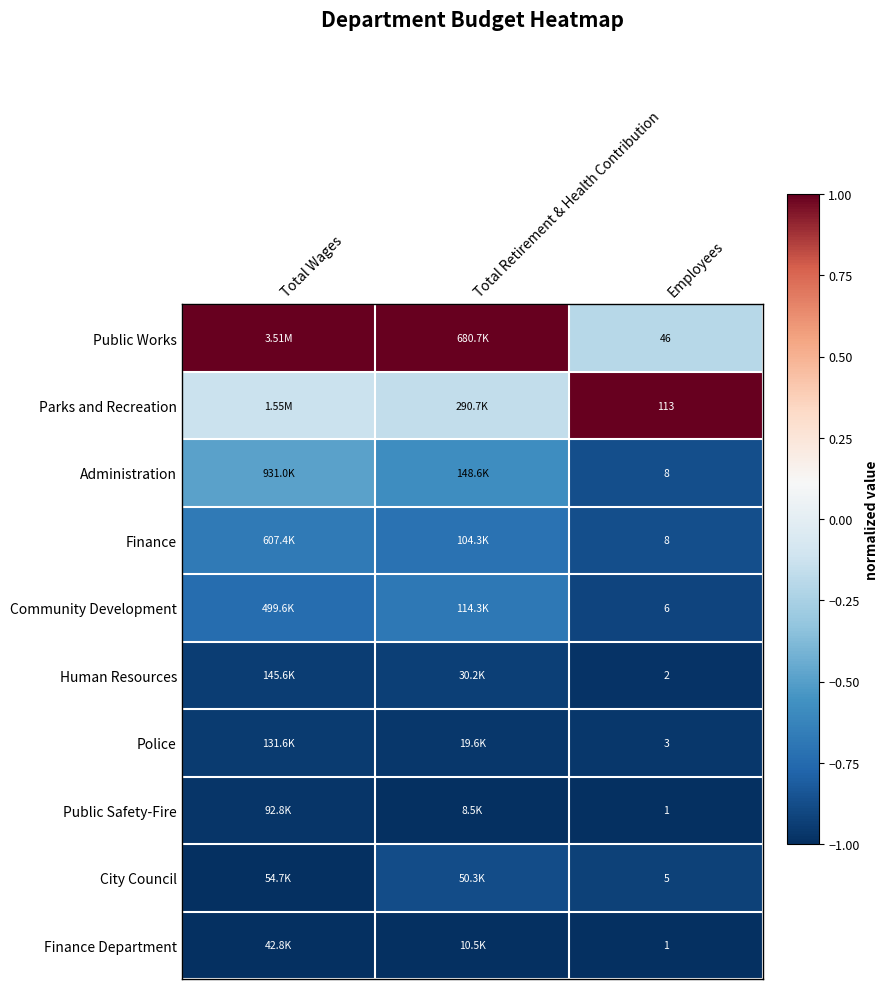

The Human Resources series shows -0.5 at Total Retirement & Health Contribution. True or false?

False